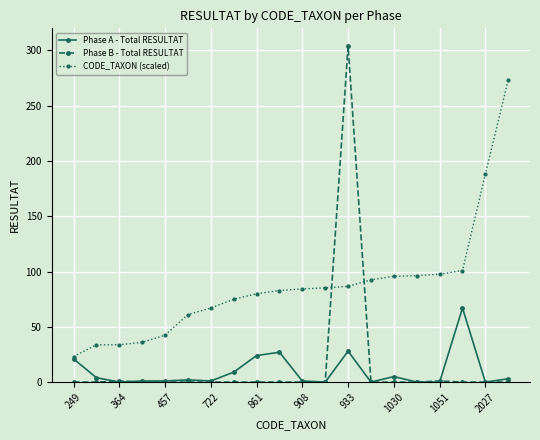

What is the value of the CODE_TAXON (scaled) point at the 15th from the left?

95.6